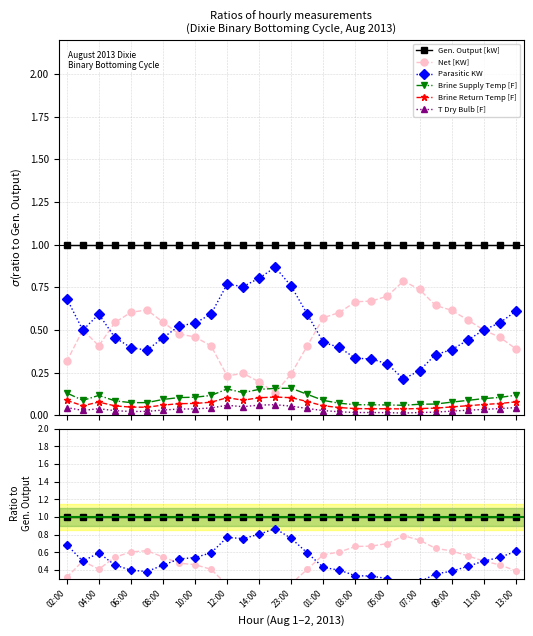

The Brine Supply Temp [F] series shows 0.1 at 10:00. True or false?

True